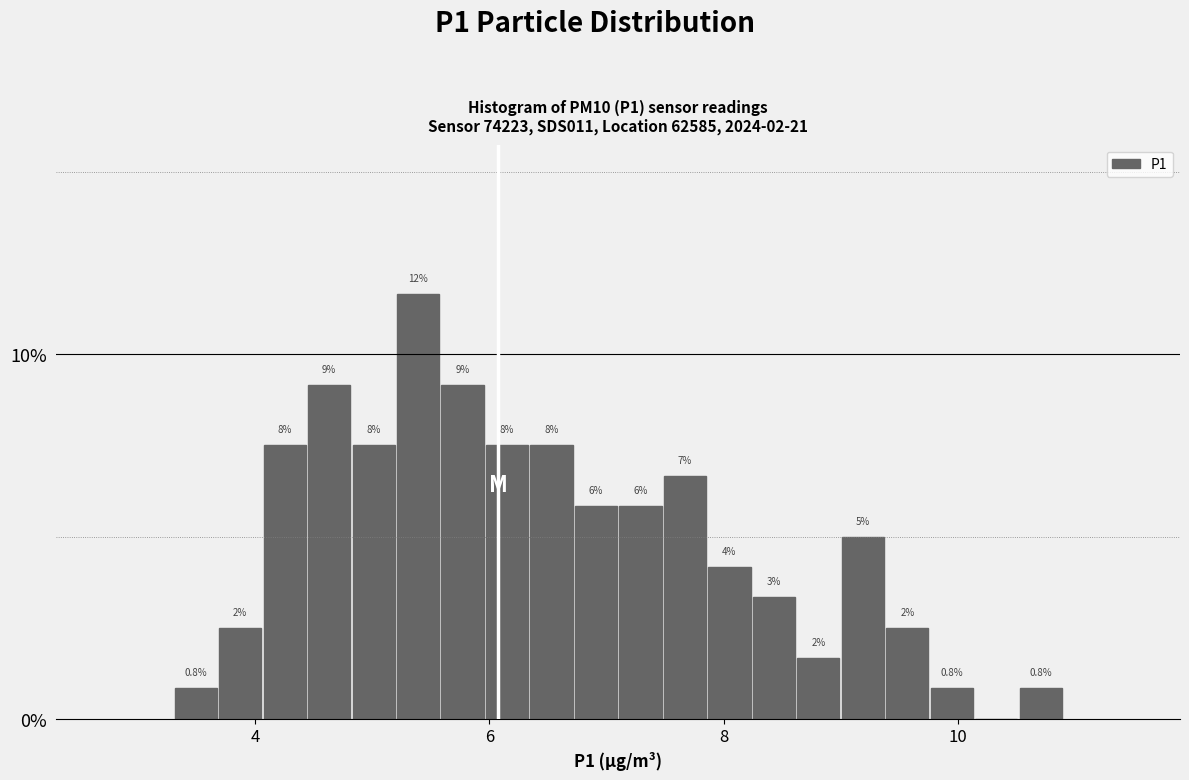

Read against the x-axis, roughly where is the centre of the tallest bar?

5.4